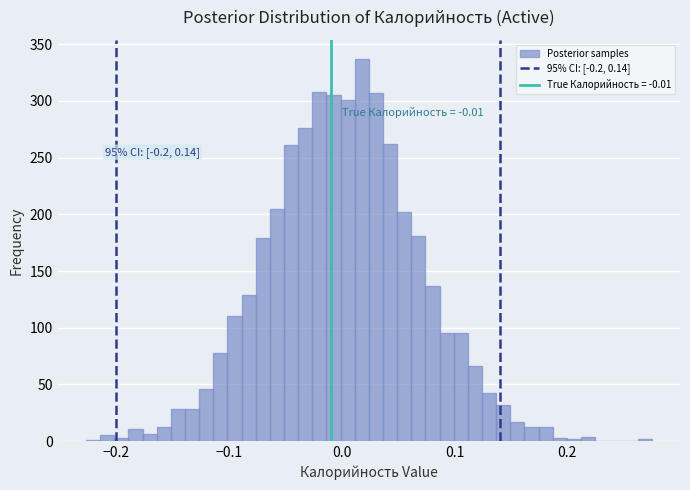

Around what value on the x-axis is the tallest bar? Give the approximate position of its centre, as read against the axis.

0.02